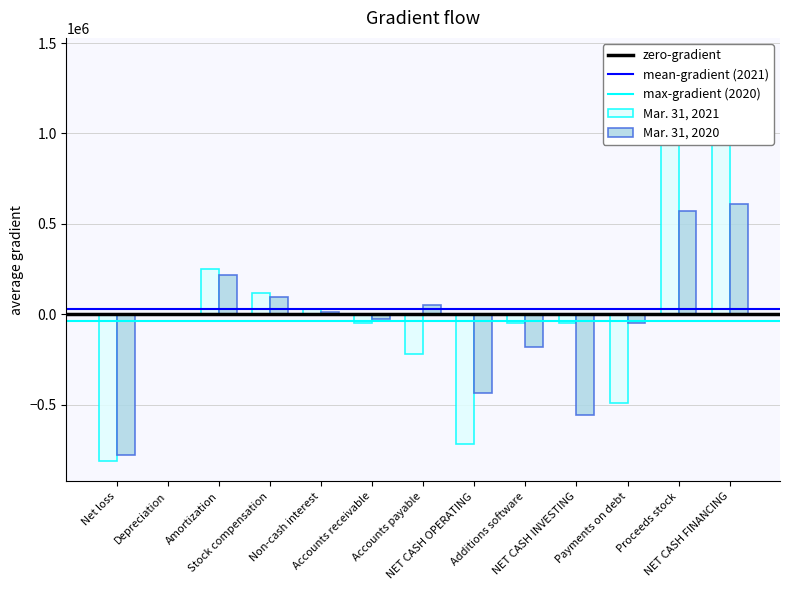

Which category has the lowest value across all series?

Net loss